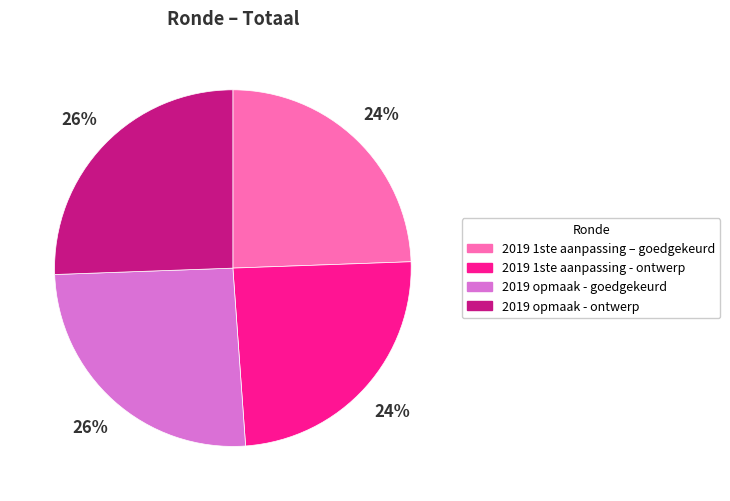

Between 2019 1ste aanpassing – goedgekeurd and 2019 opmaak - ontwerp, which is larger?

2019 opmaak - ontwerp